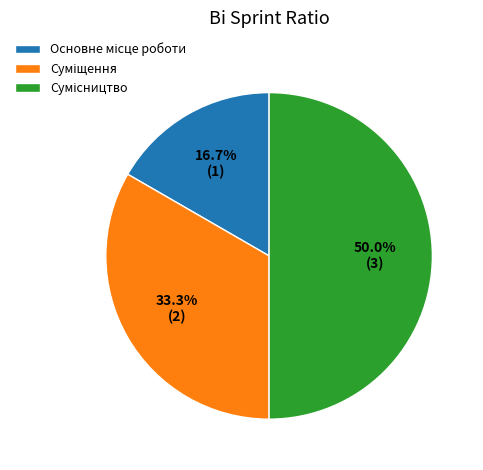

Rank the categories by value from highest to lowest.

Сумісництво, Суміщення, Основне місце роботи